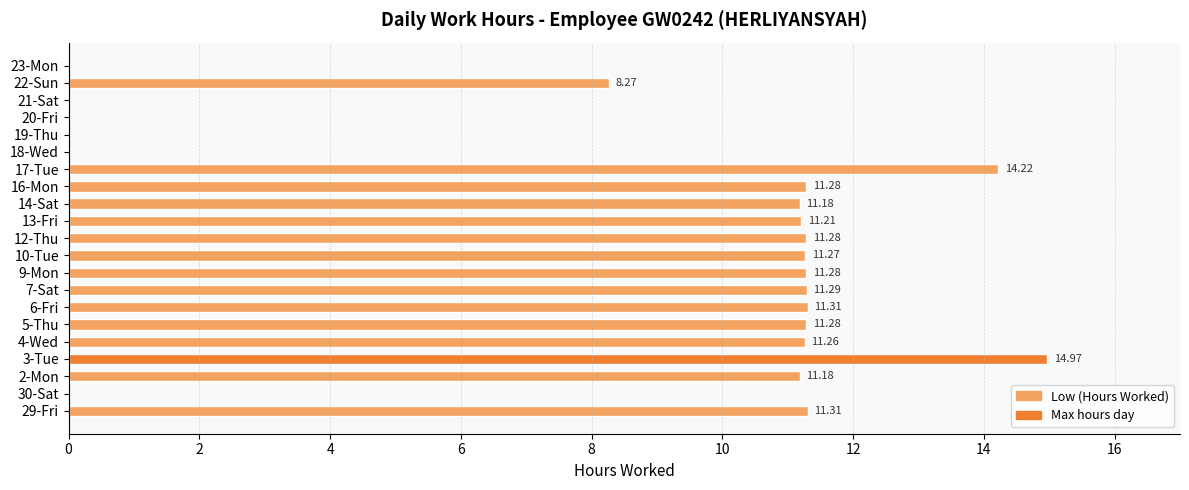

What is the sum of the values at 12-Thu and 21-Sat?

11.3